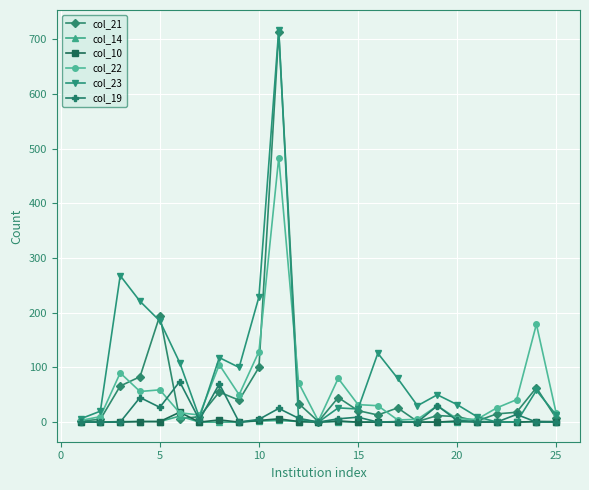

What are all the series names shown in the legend?

col_21, col_14, col_10, col_22, col_23, col_19